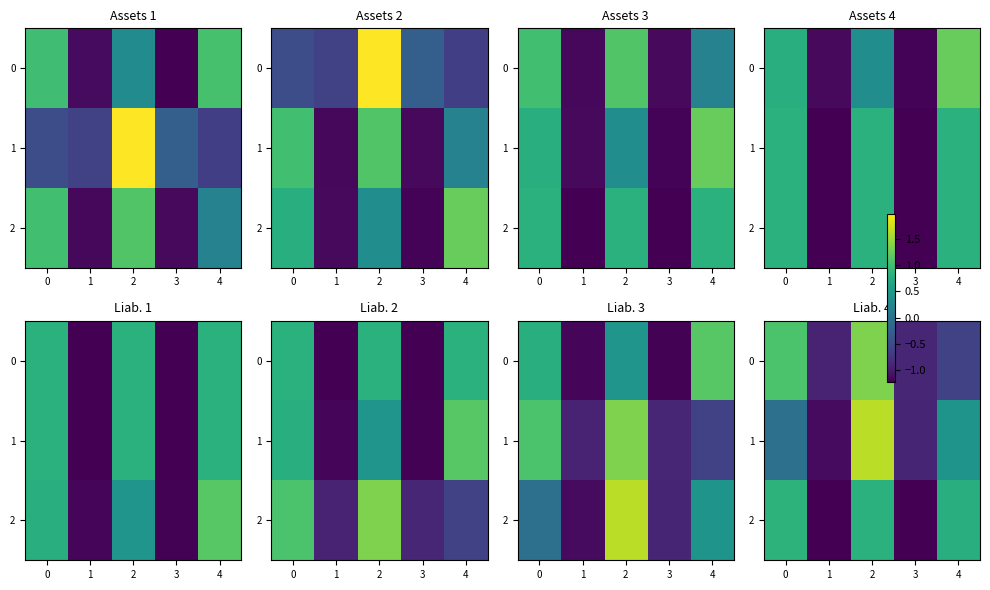

The 0 series shows -0.2 at 1. True or false?

False